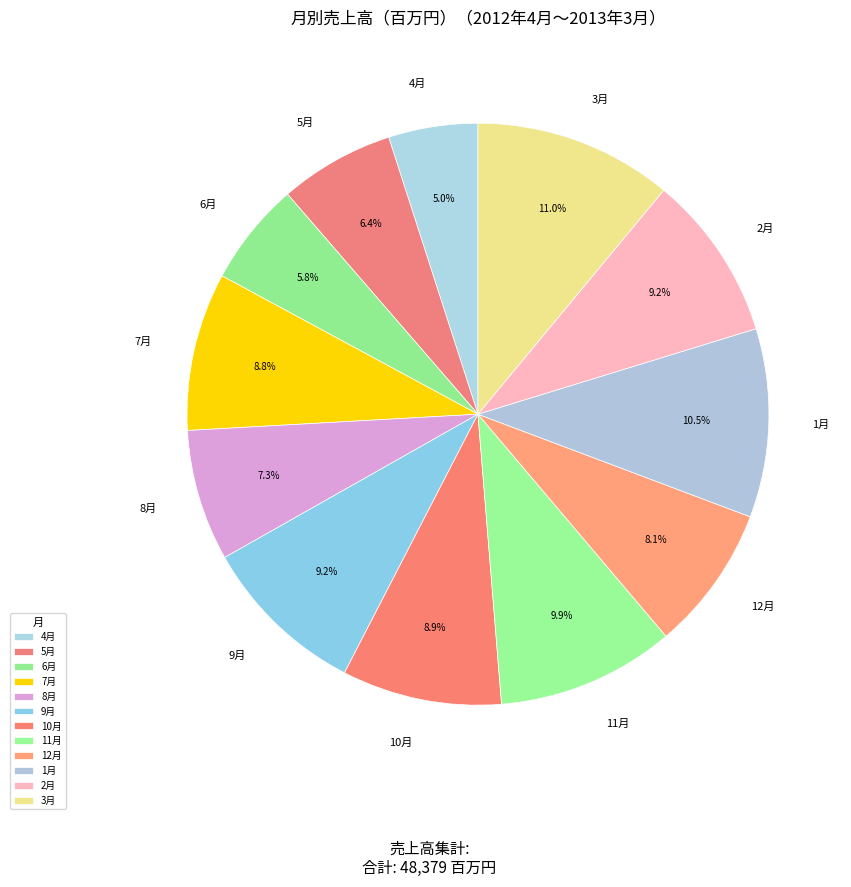

How much of the chart is everything except 4月?

95.0%